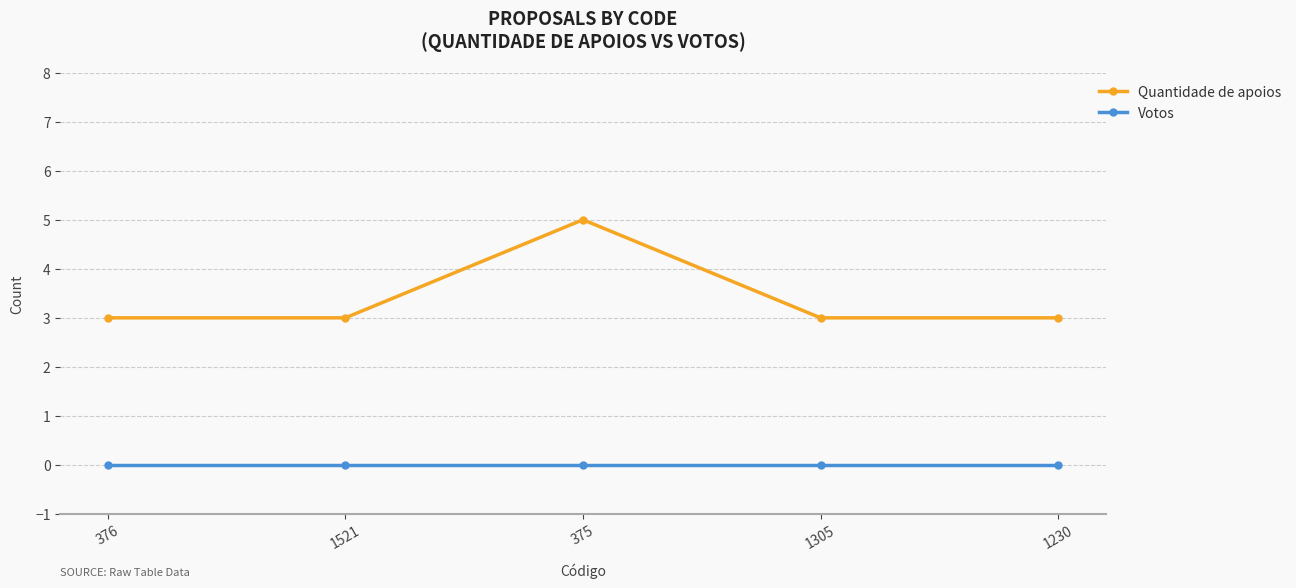

Which series has the widest spread of values?

Quantidade de apoios